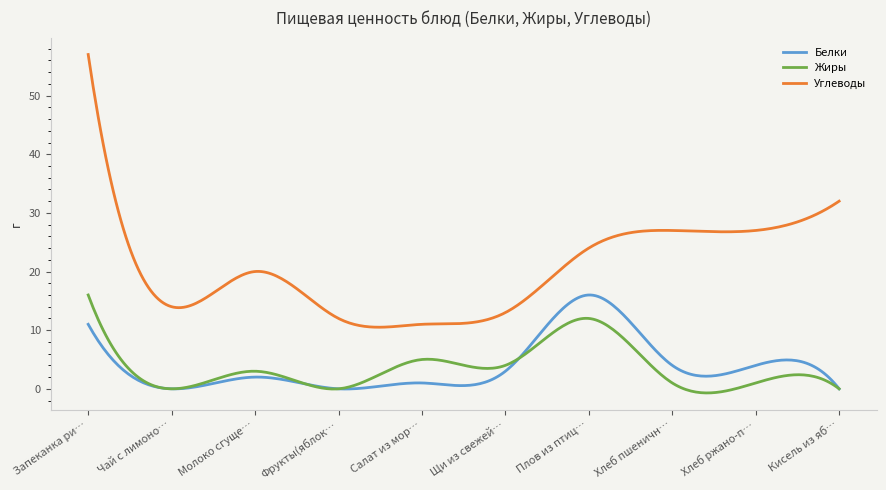

What is the highest value of the Белки series?

16.0